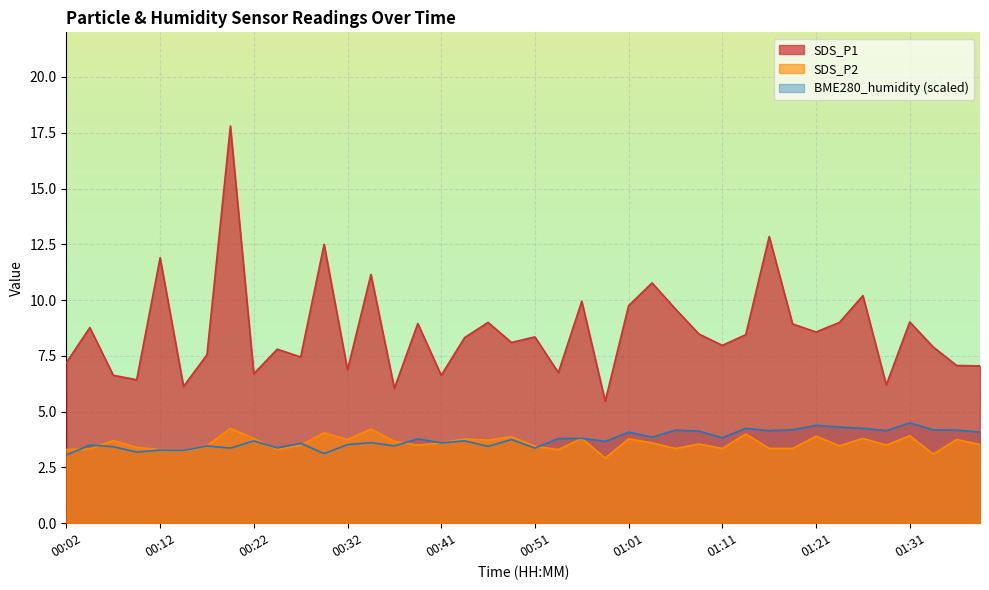

Rank the series by their maximum value, from highest to lowest.

SDS_P1, BME280_humidity (scaled), SDS_P2